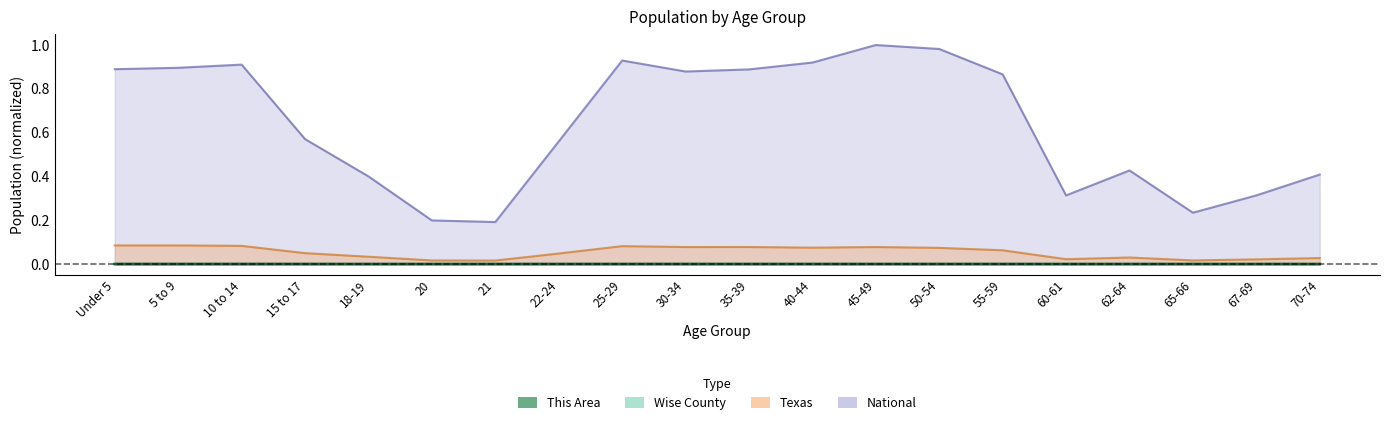

How many lines are shown in the chart?

4